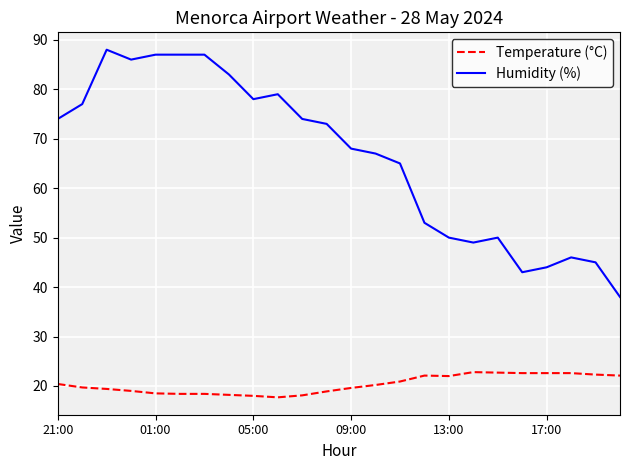

What is the difference between the maximum and minimum values in the Humidity (%) series?

50.0